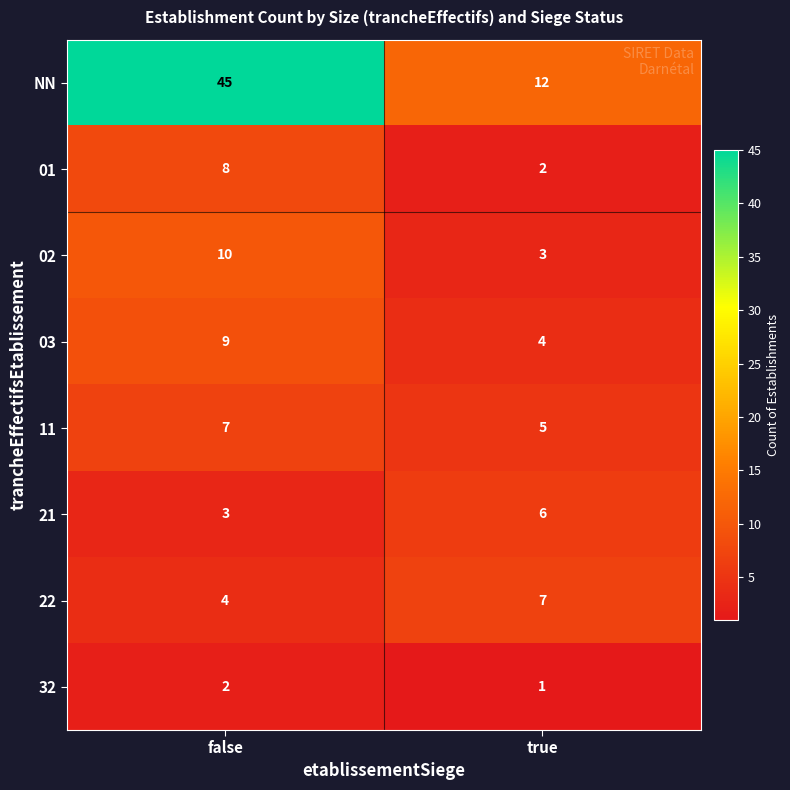

Which label corresponds to the smallest value in the chart?

true